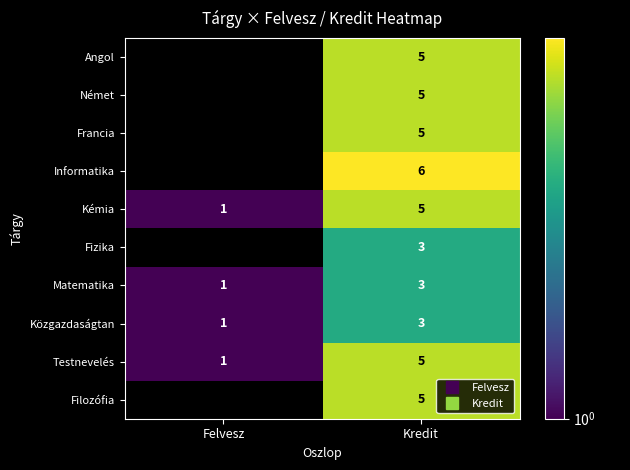

What is the average value of the Matematika series?

2